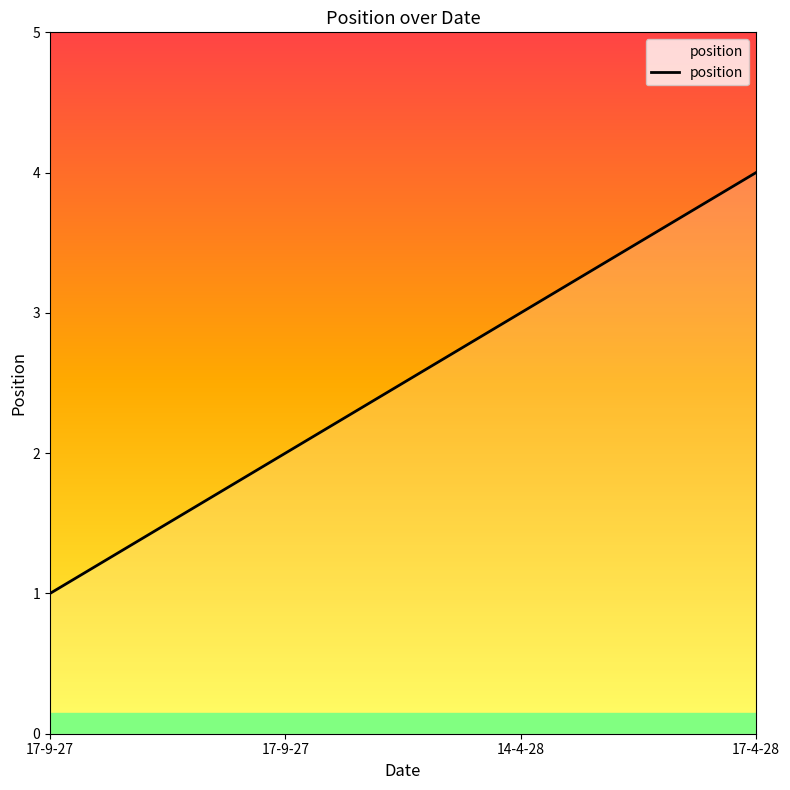

True or false: the data shows 3 at 14-4-28.

True